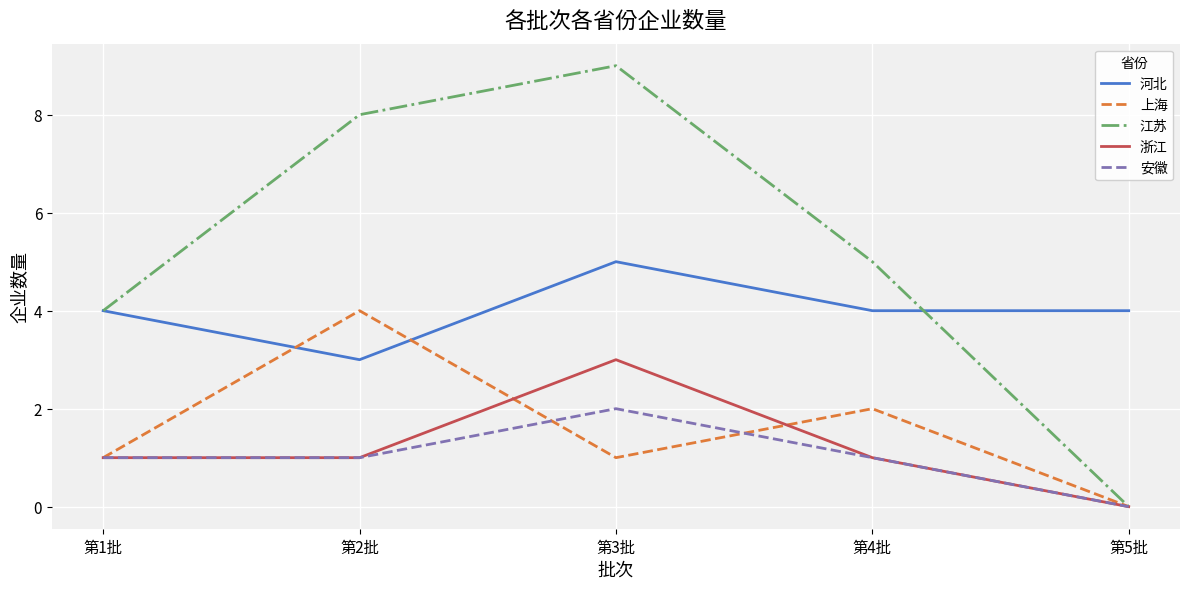

What is the total value across all series at 第2批?

17